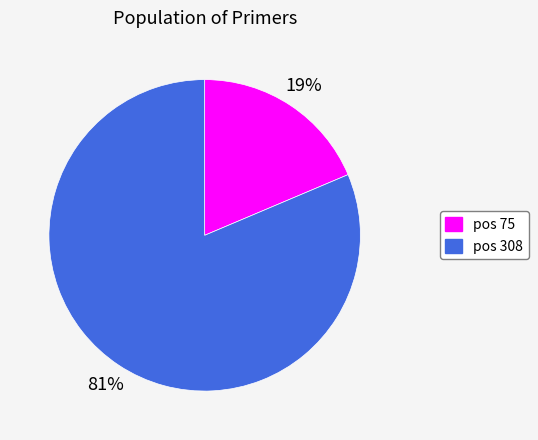

How many segments does this pie chart have?

2